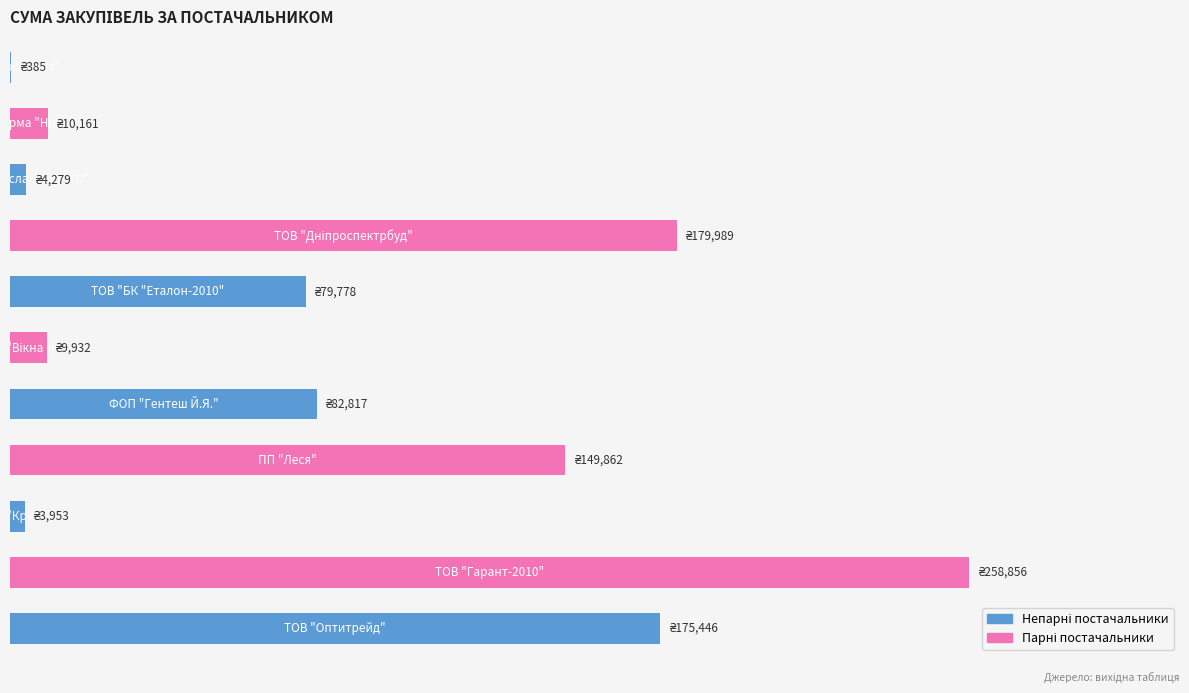

How many bars are there in total?

11